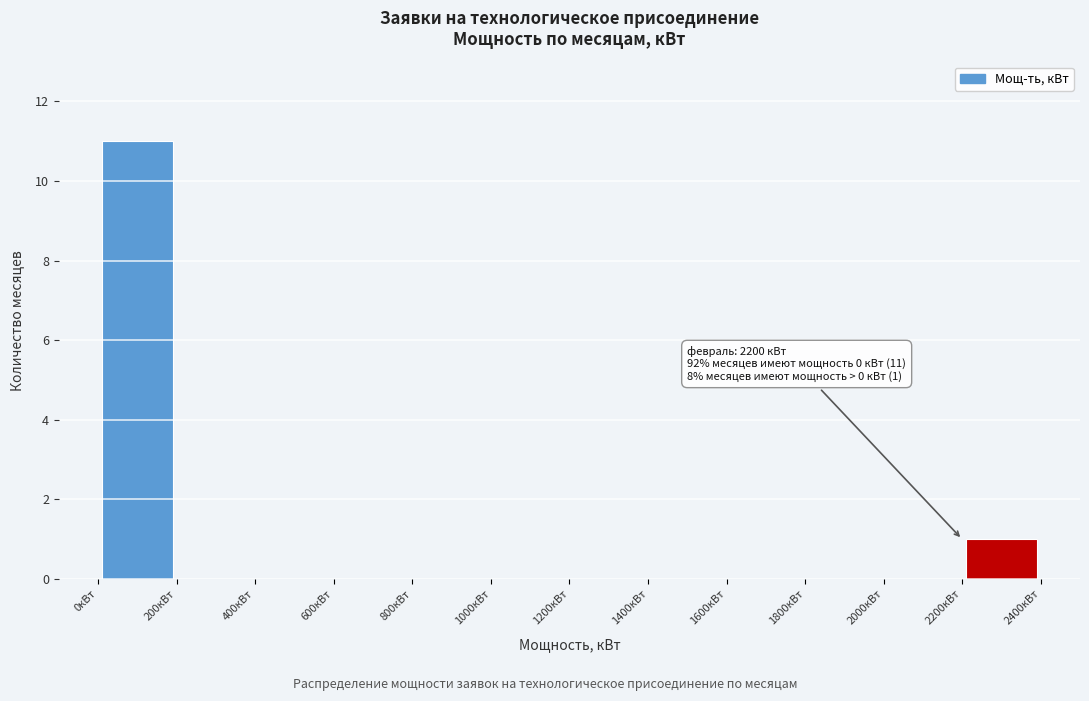

Which range on the x-axis has the tallest bar?

0 to 200